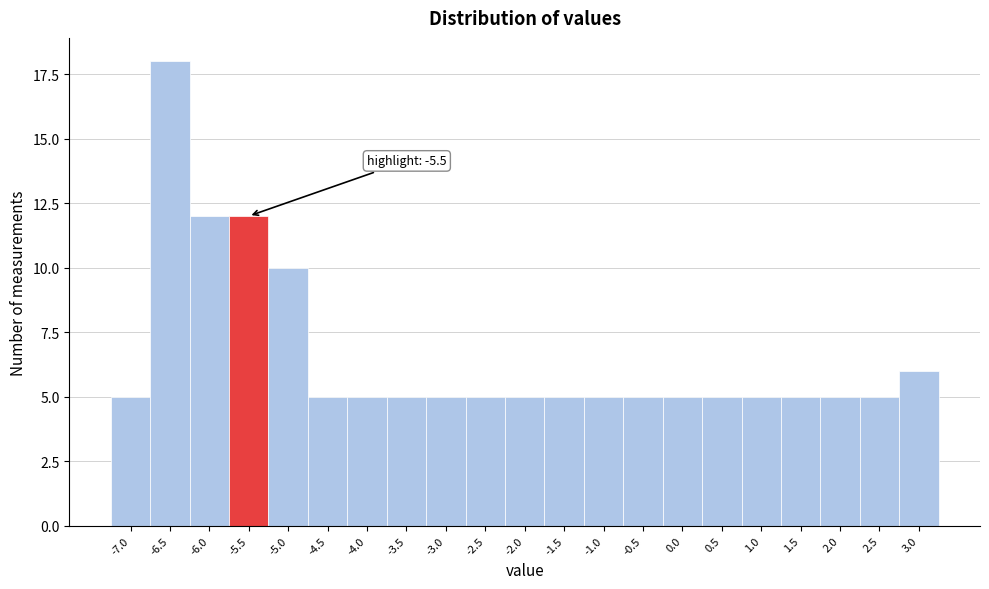

Reading left to right, list all the values displayed in this chart.

-7.0=5	-6.5=18	-6.0=12	-5.5=12	-5.0=10	-4.5=5	-4.0=5	-3.5=5	-3.0=5	-2.5=5	-2.0=5	-1.5=5	-1.0=5	-0.5=5	0.0=5	0.5=5	1.0=5	1.5=5	2.0=5	2.5=5	3.0=6